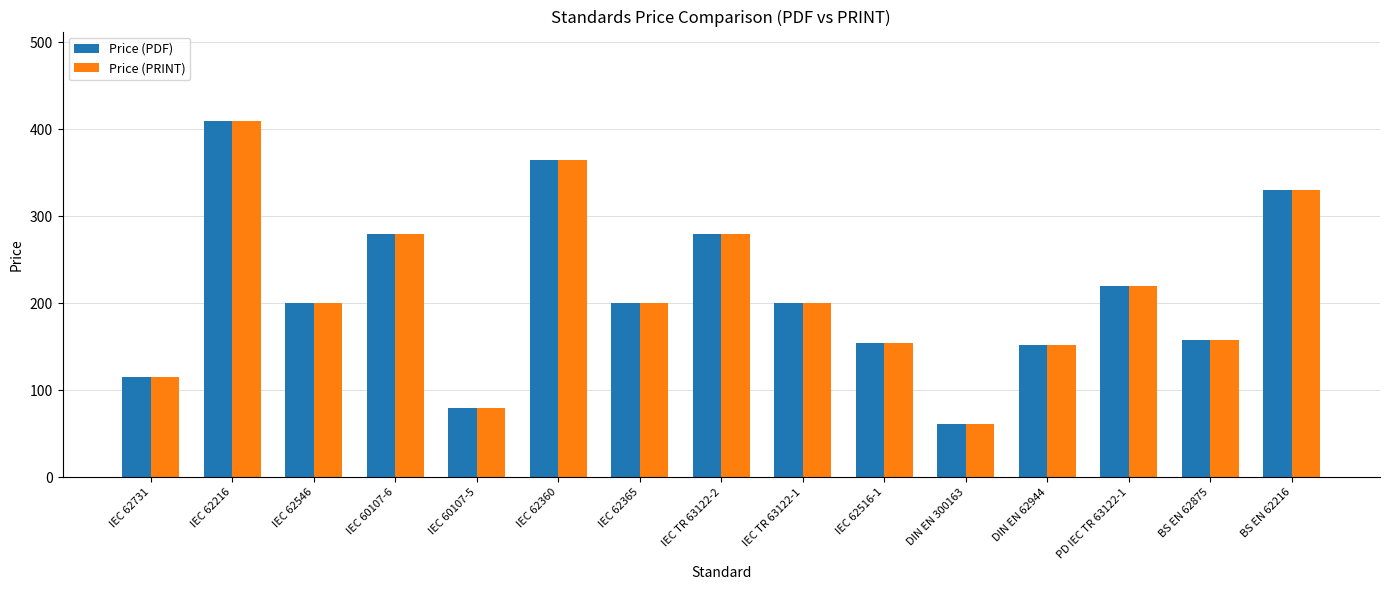

What is the difference between the second highest and minimum values in the Price (PDF) series?

303.6